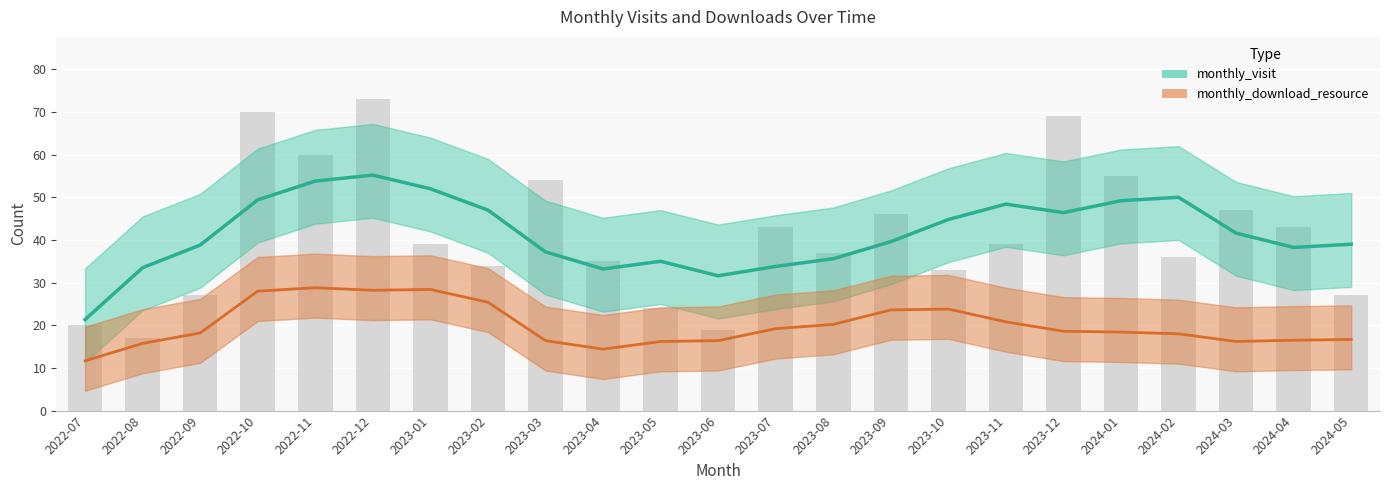

How many groups of bars are there?

23